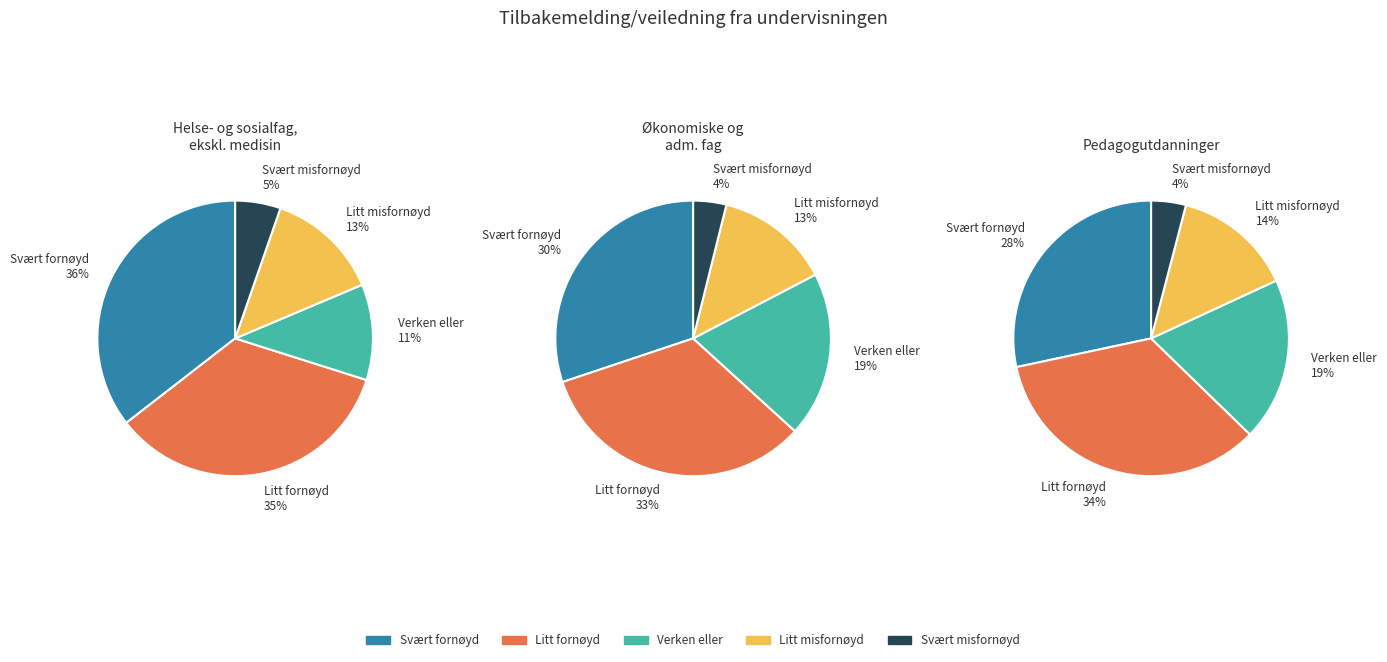

Does 0 account for over 50% of the chart?

No